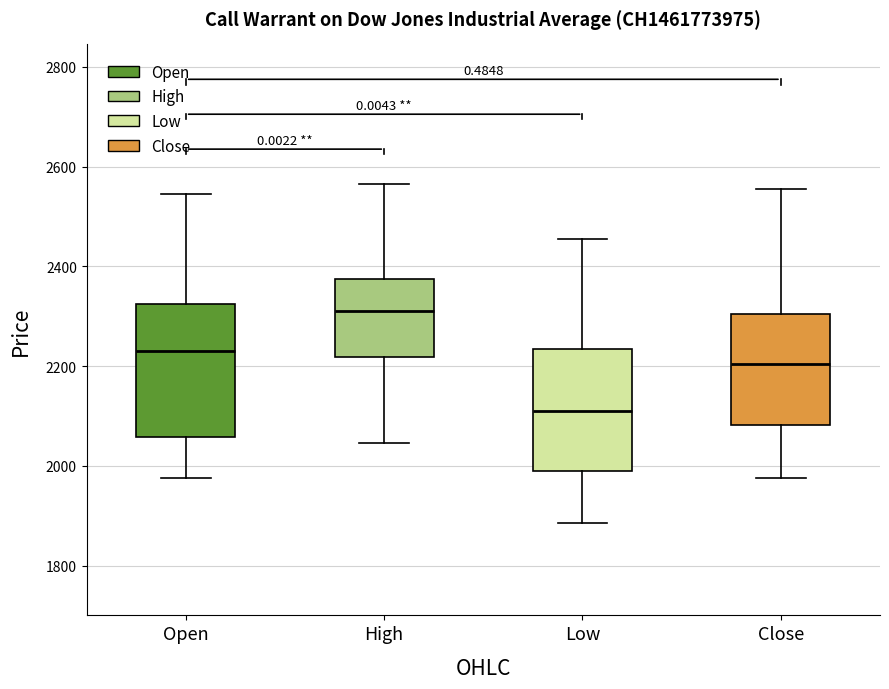

Which box has the lowest median line?

Low